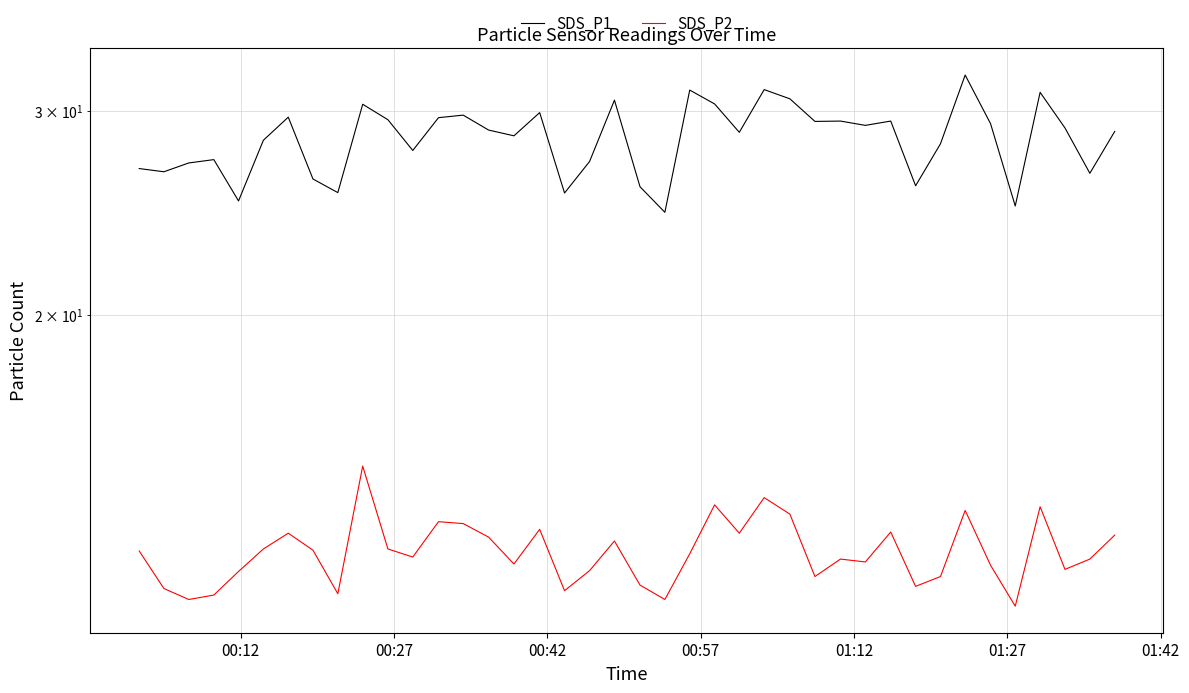

At how many categories does at least one series exceed 12?

40